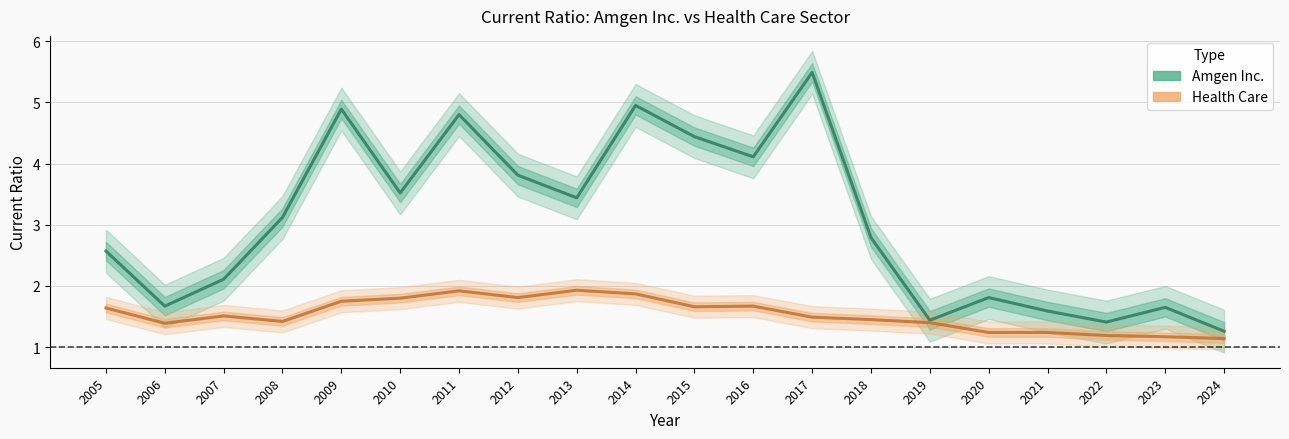

Which series has the largest total across all categories?

Amgen Inc.